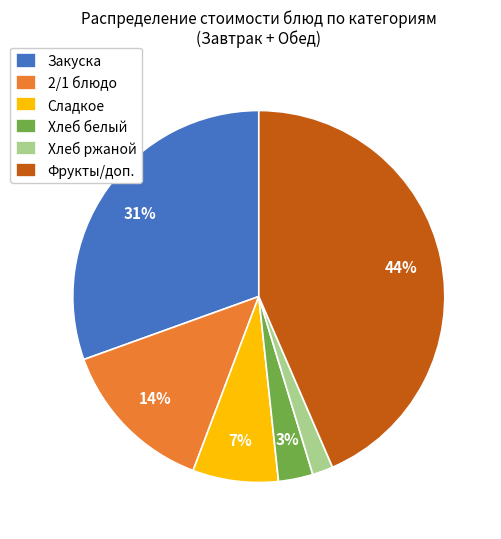

Is there a majority slice in this chart?

No